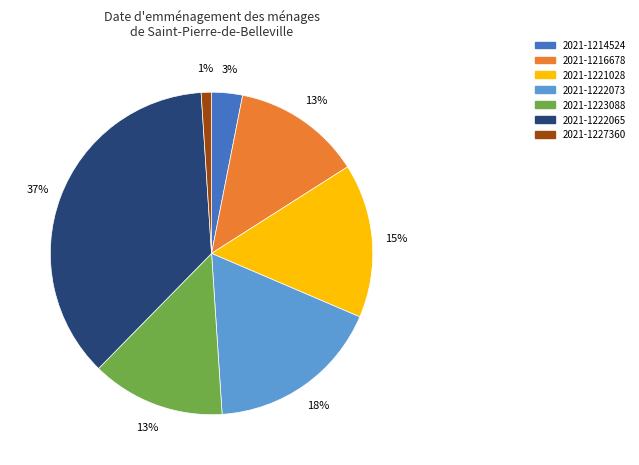

To the nearest percent, what is the difference between the 2021-1227360 and 2021-1221028 slice percentages?

14%